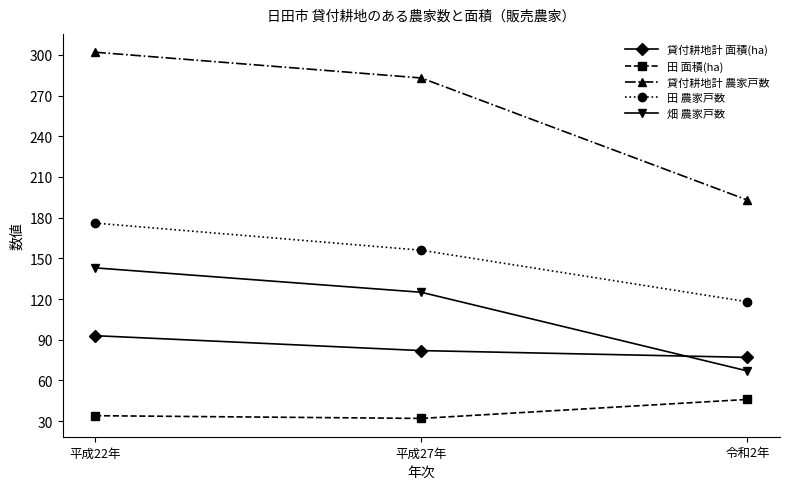

List the series in order of their peak value, lowest first.

田 面積(ha), 貸付耕地計 面積(ha), 畑 農家戸数, 田 農家戸数, 貸付耕地計 農家戸数